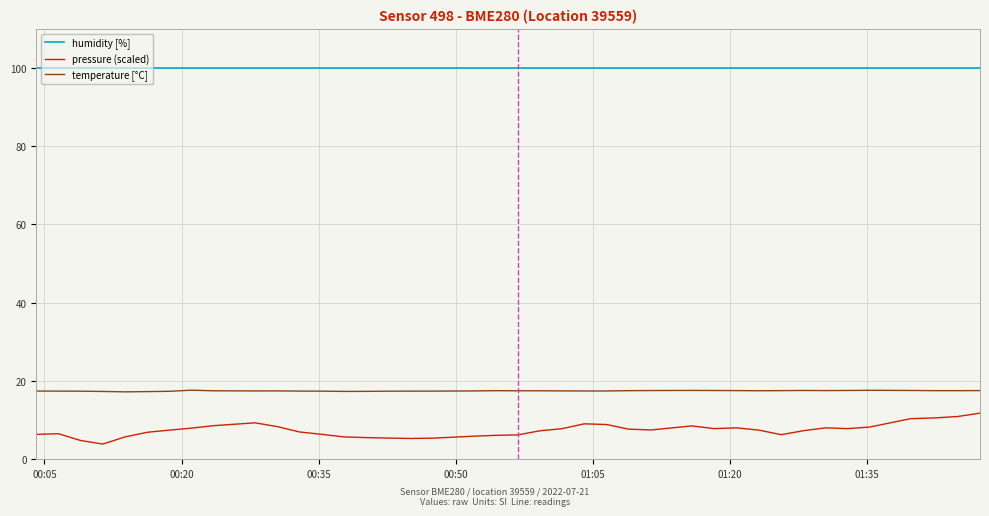

Which series has the largest total across all categories?

humidity [%]